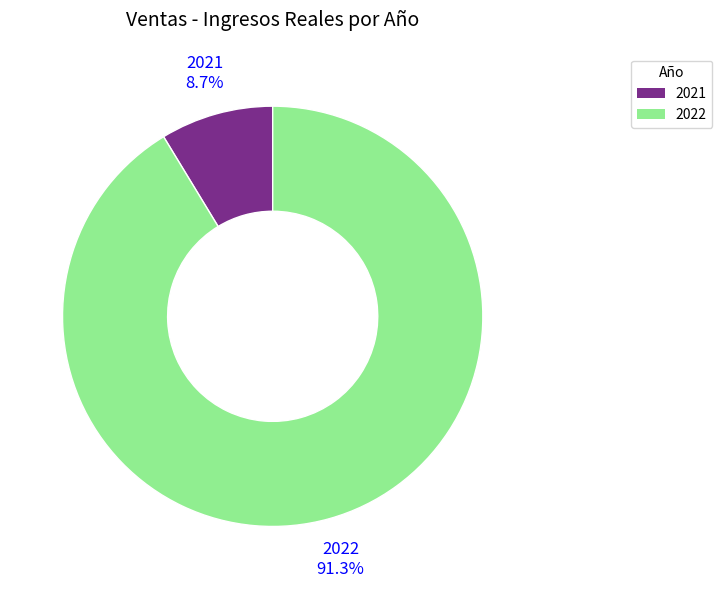

Is there a majority slice in this chart?

Yes